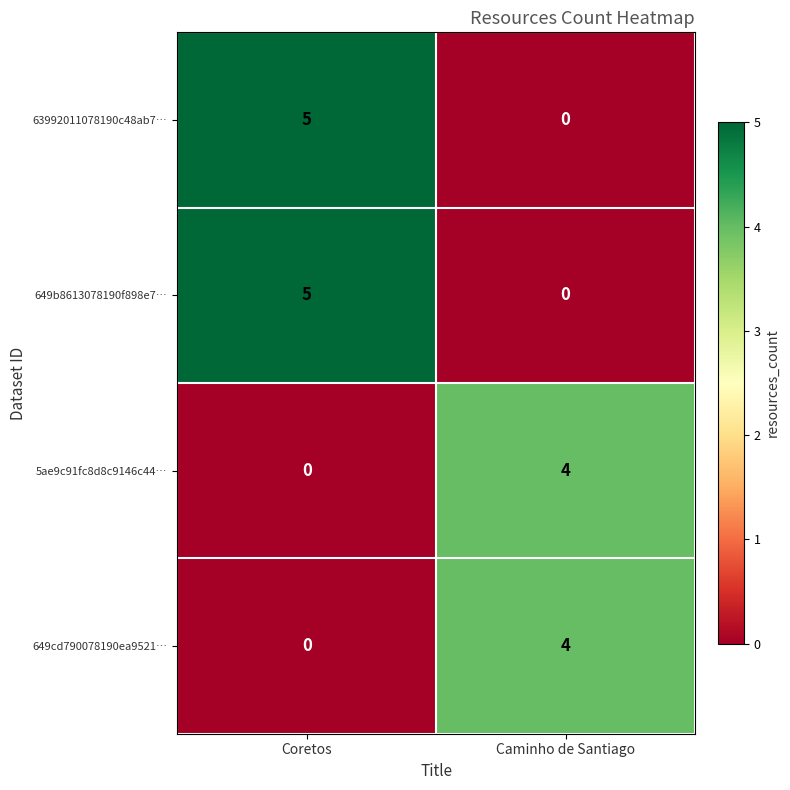

Where is 63992011078190c48ab7… nearest to the value 2?

Caminho de Santiago